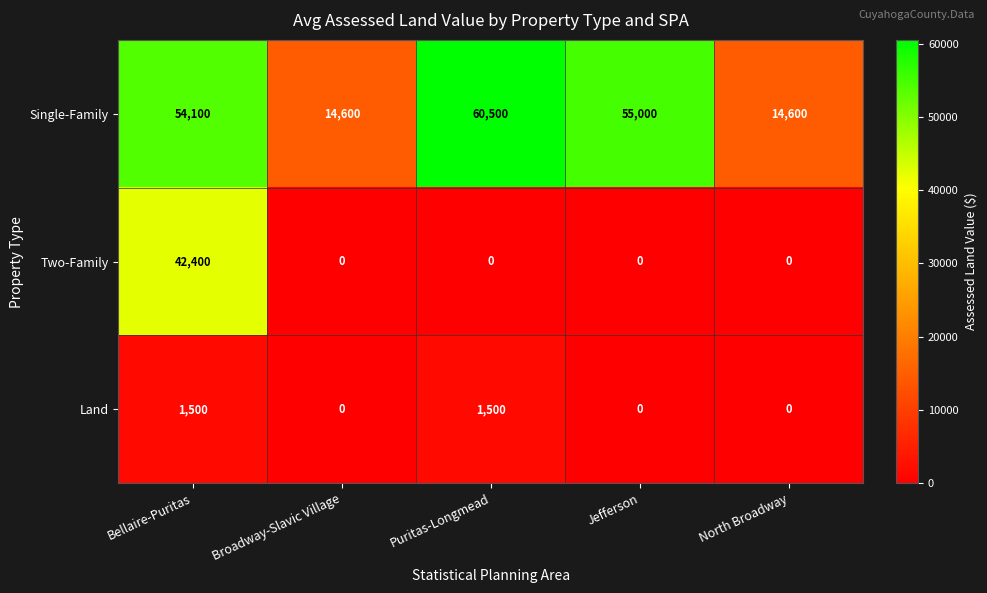

What is the greatest value displayed?

60500